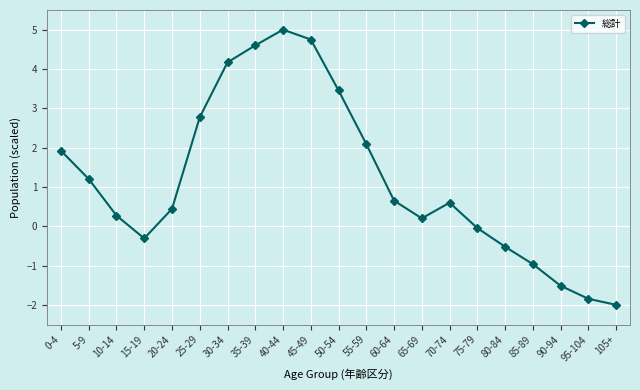

What is the sum of all values?

24.9